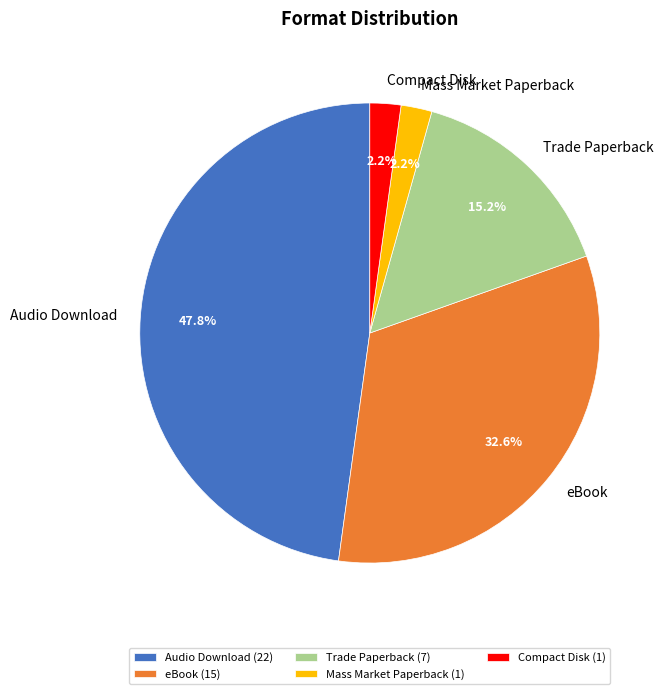

Is there a majority slice in this chart?

No